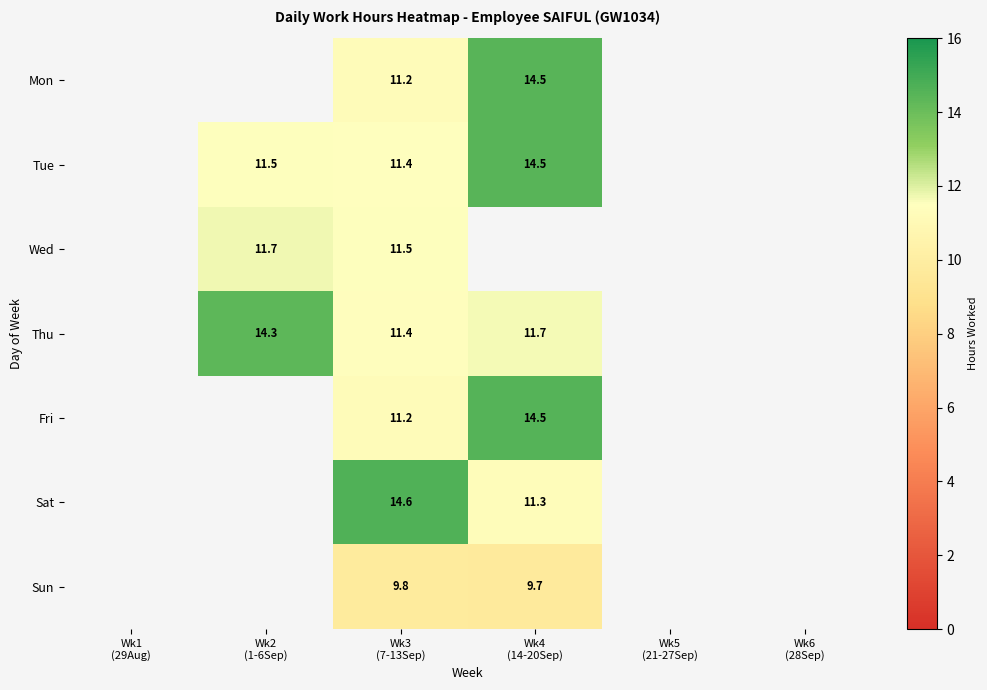

The value of Sun at Wk4 (14-20Sep) is 9.7. True or false?

True